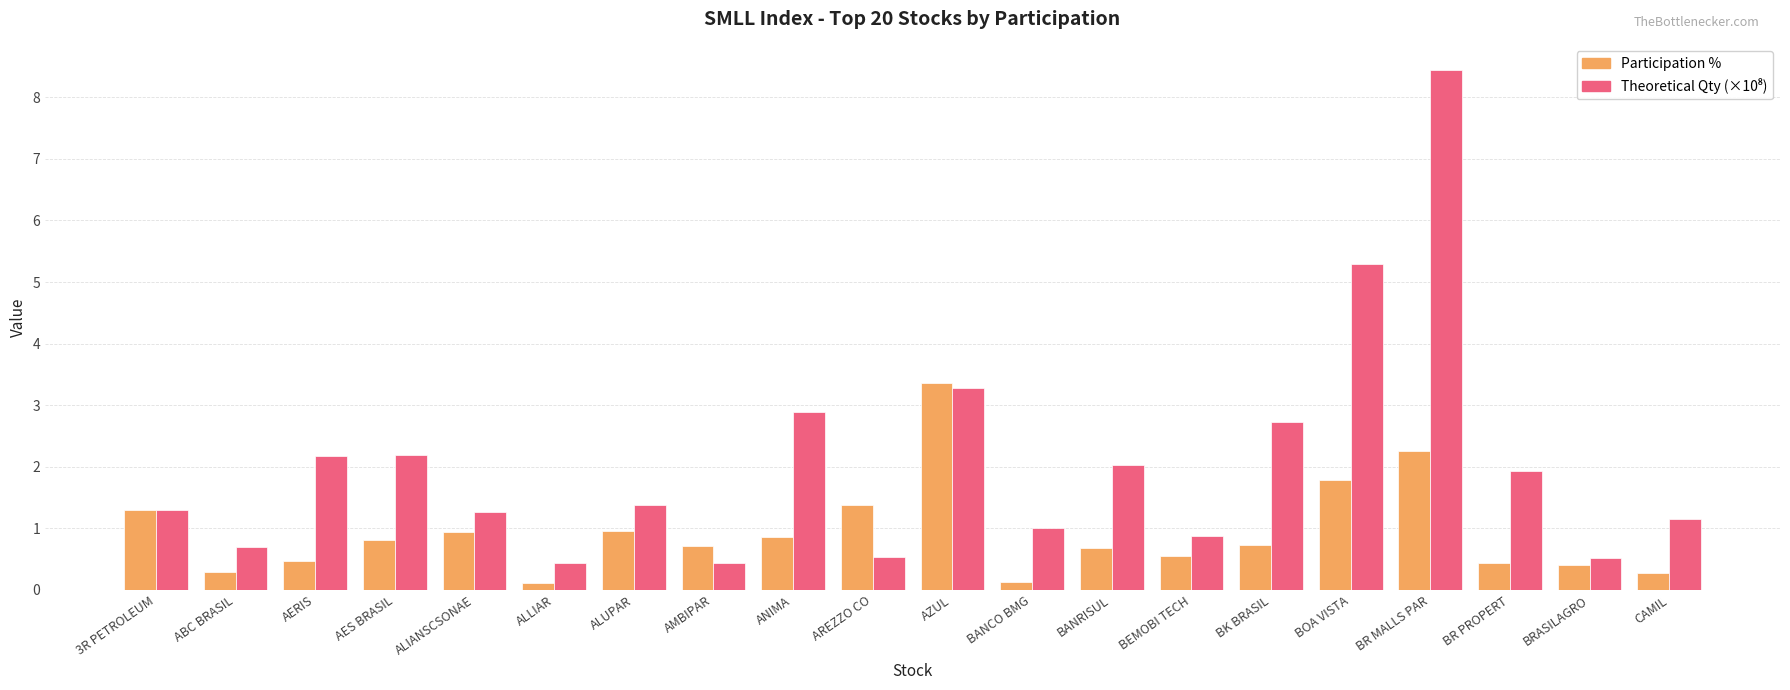

Count the number of categories in the chart.

20